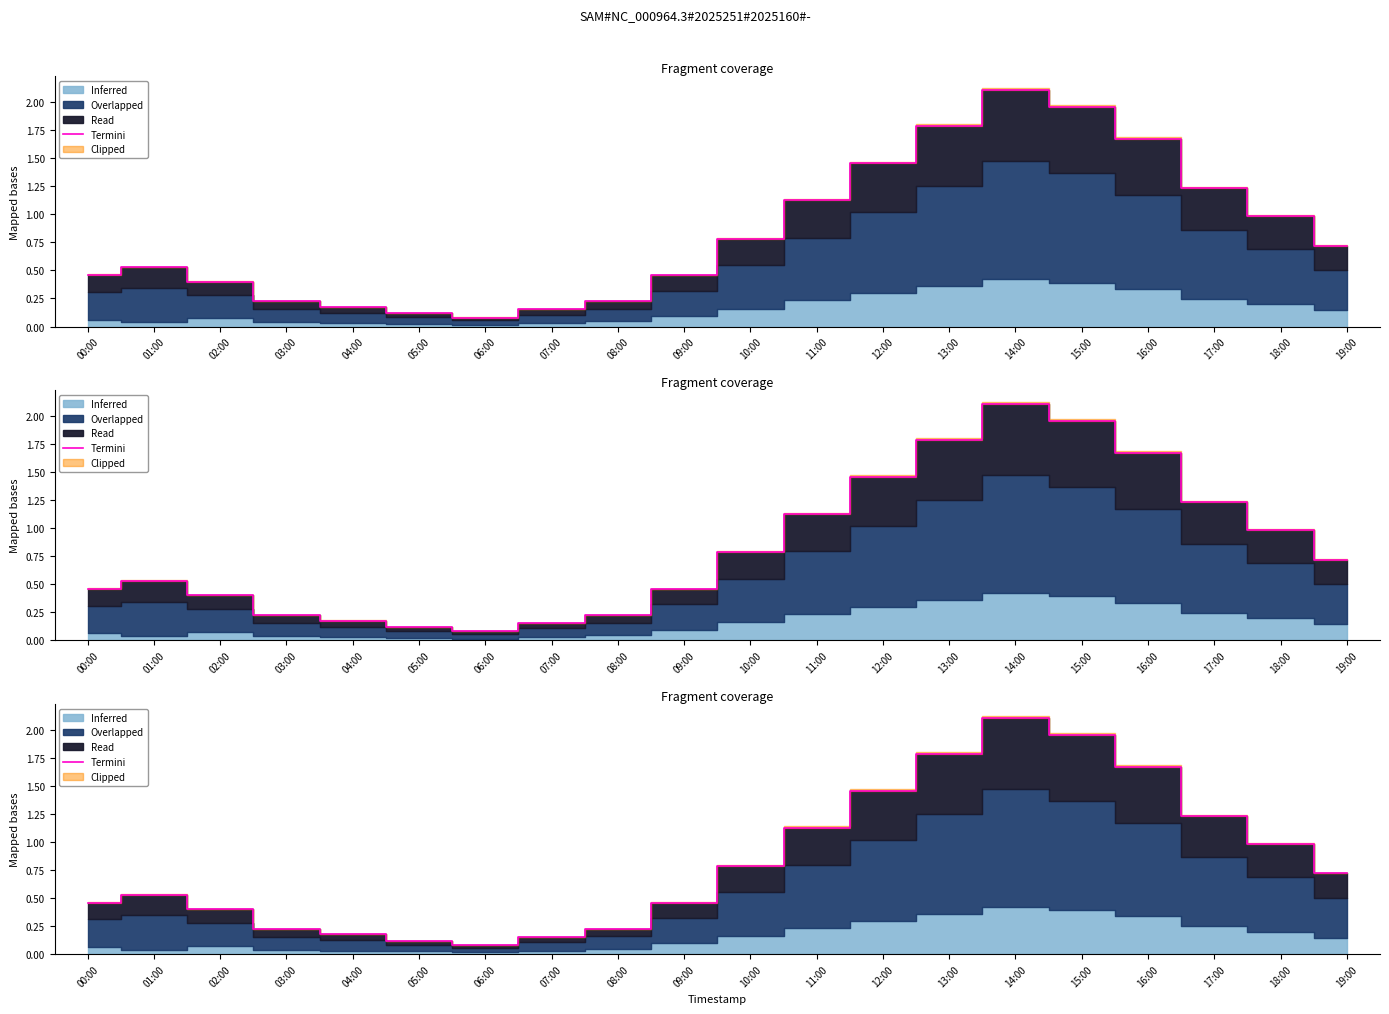

What is the label of the 12th point from the right?

08:00